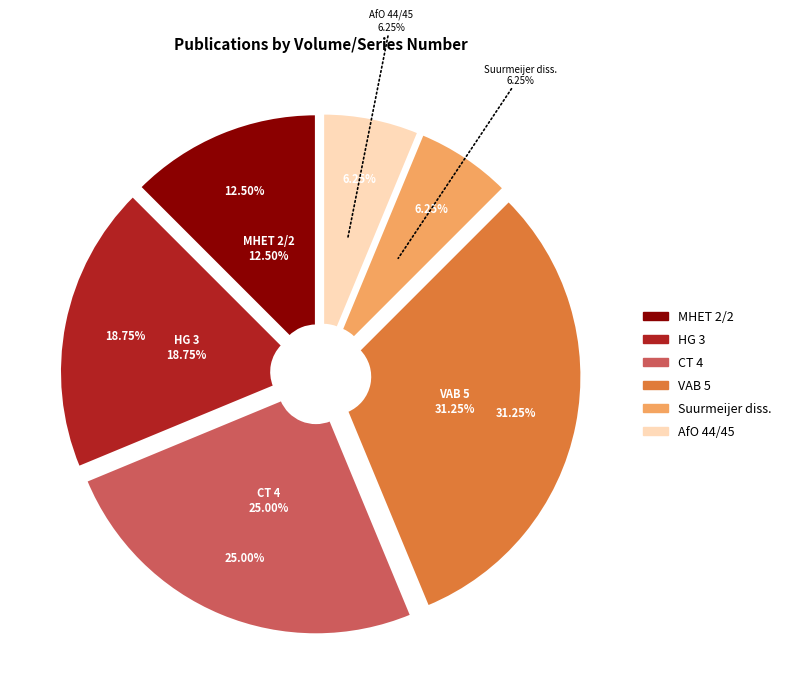

Which category has the biggest portion of the pie?

VAB 5